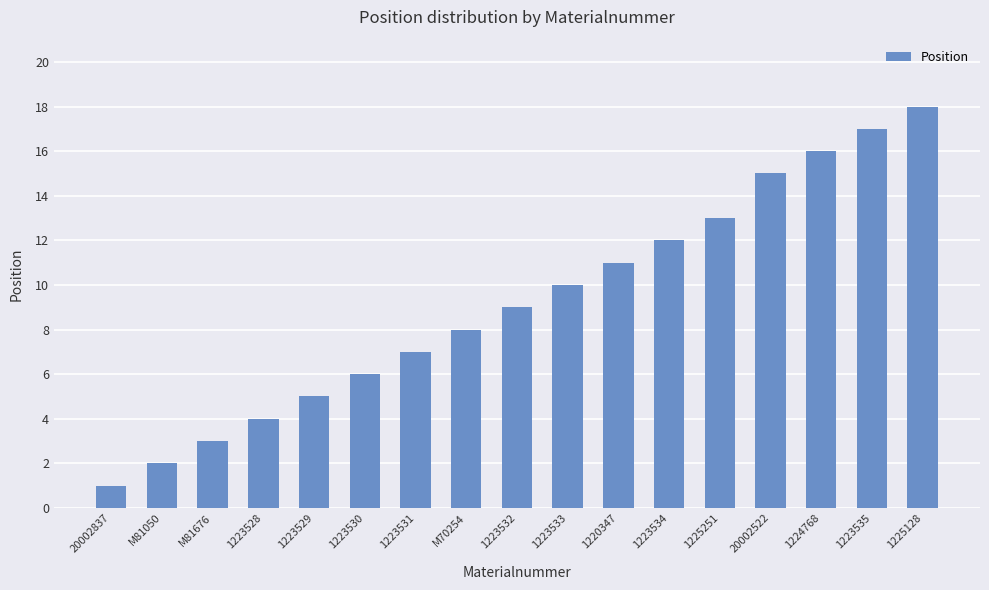

Rank the categories by value from lowest to highest.

20002837, M81050, M81676, 1223528, 1223529, 1223530, 1223531, M70254, 1223532, 1223533, 1220347, 1223534, 1225251, 20002522, 1224768, 1223535, 1225128